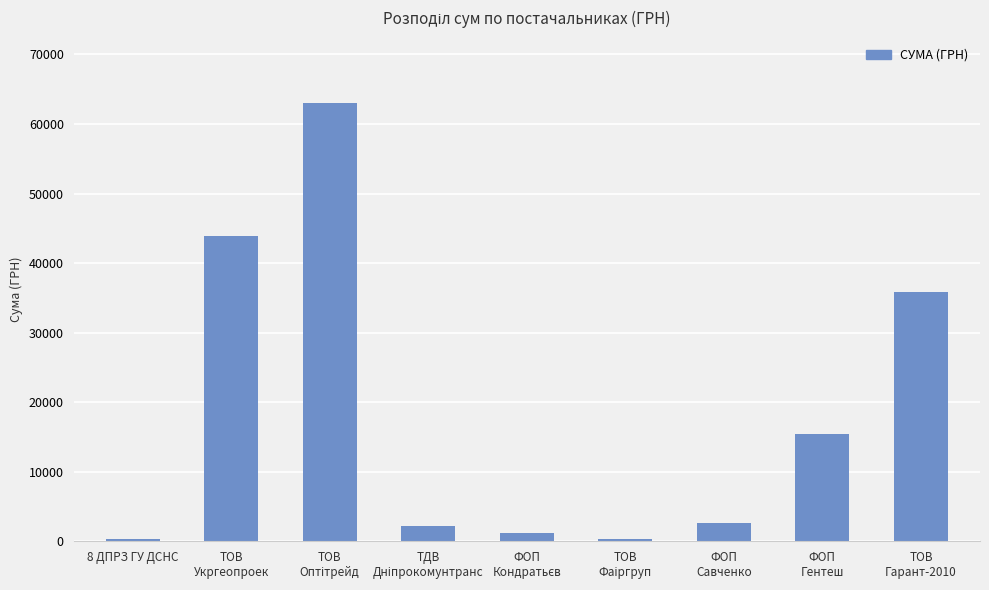

What is the maximum value shown in the chart?

62955.0